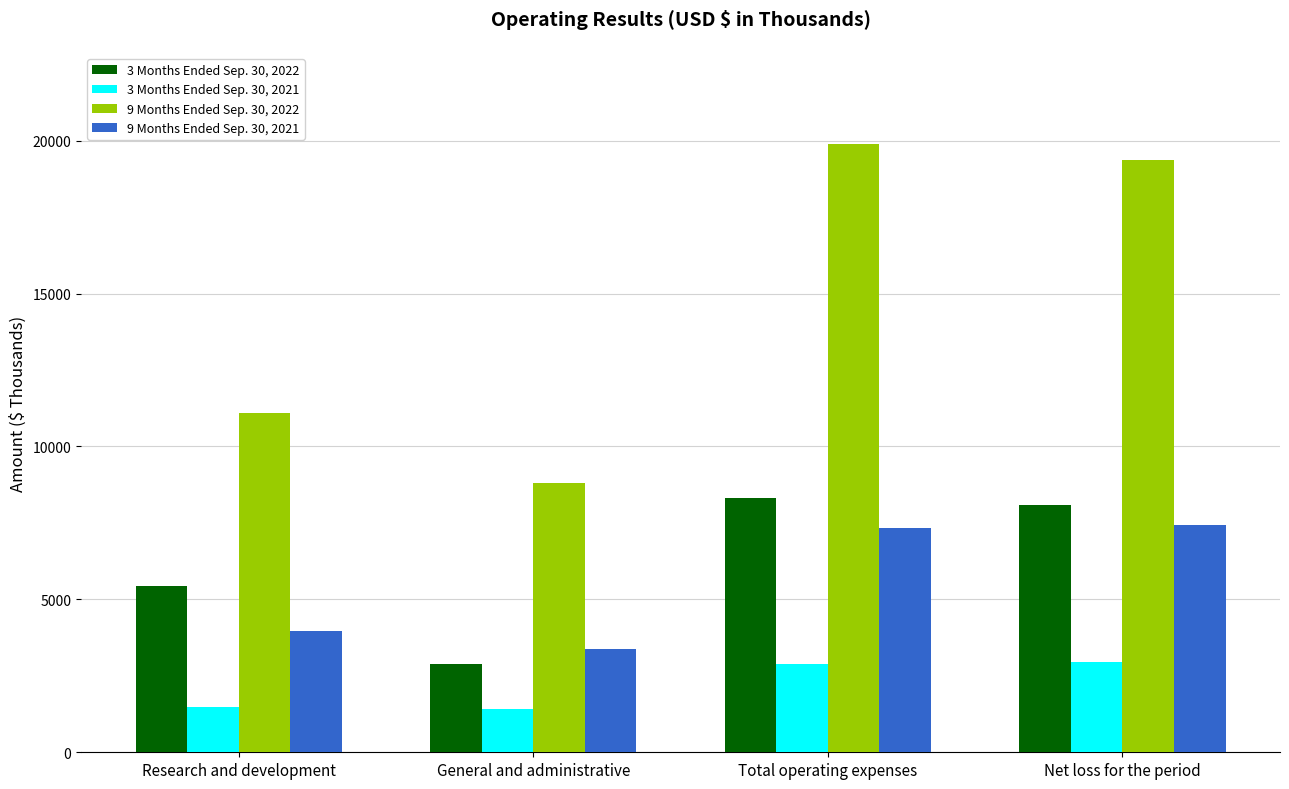

What is the sum of all 3 Months Ended Sep. 30, 2021 values?

8750